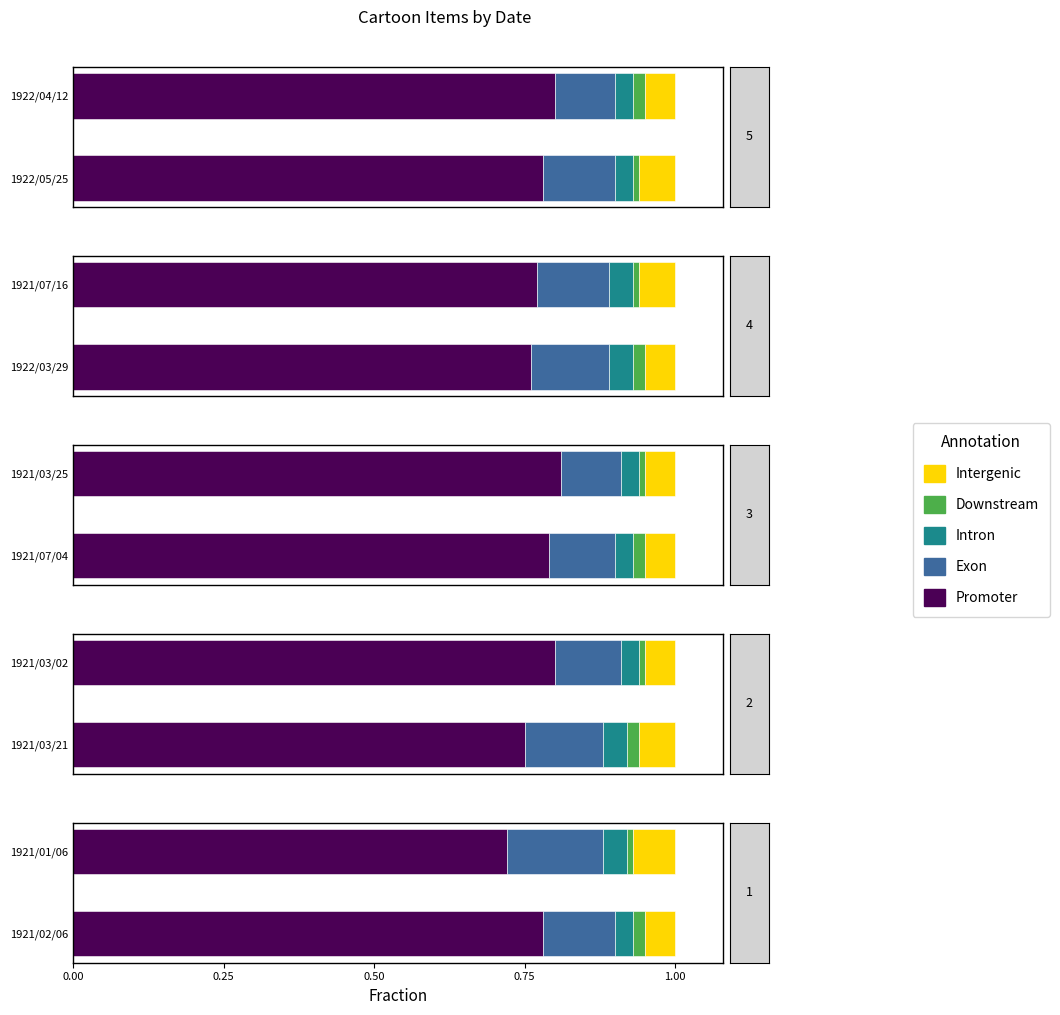

What is the average value of the Promoter series?

0.8